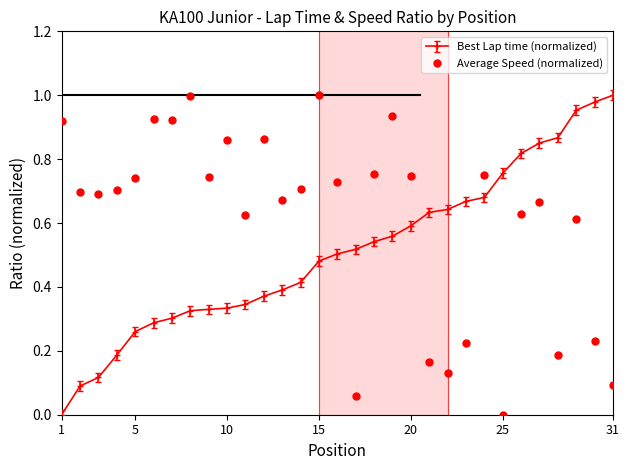

List the series in order of their overall mean, highest first.

Average Speed (normalized), Best Lap time (normalized)